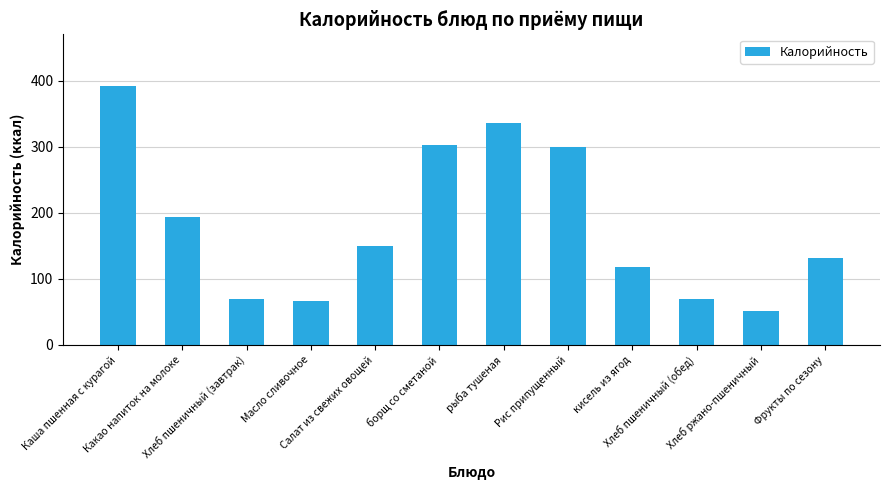

Count the number of values greater than 150.

6